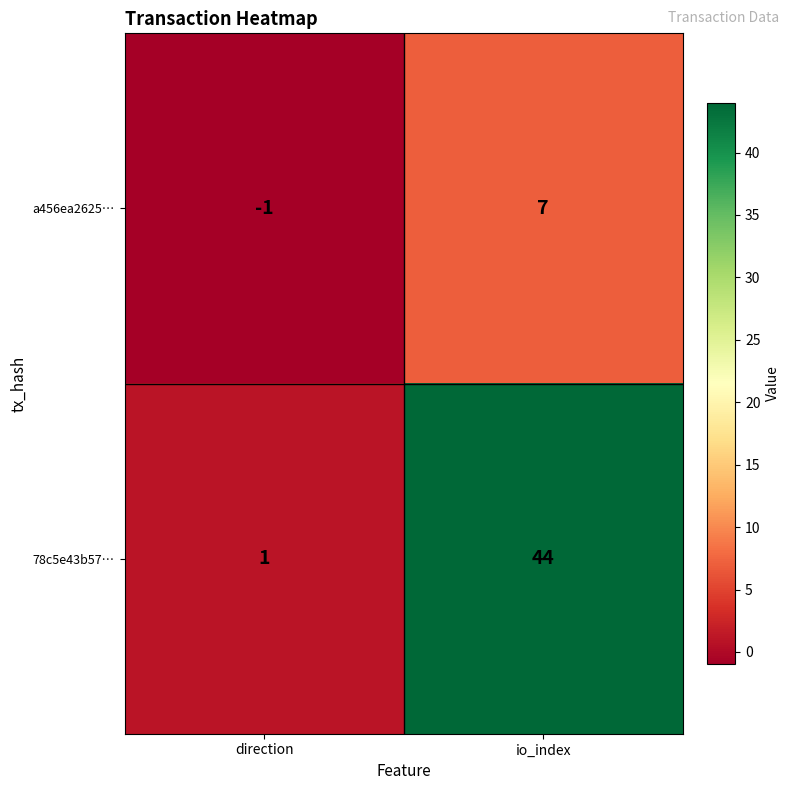

Which series has the largest total across all categories?

78c5e43b57…